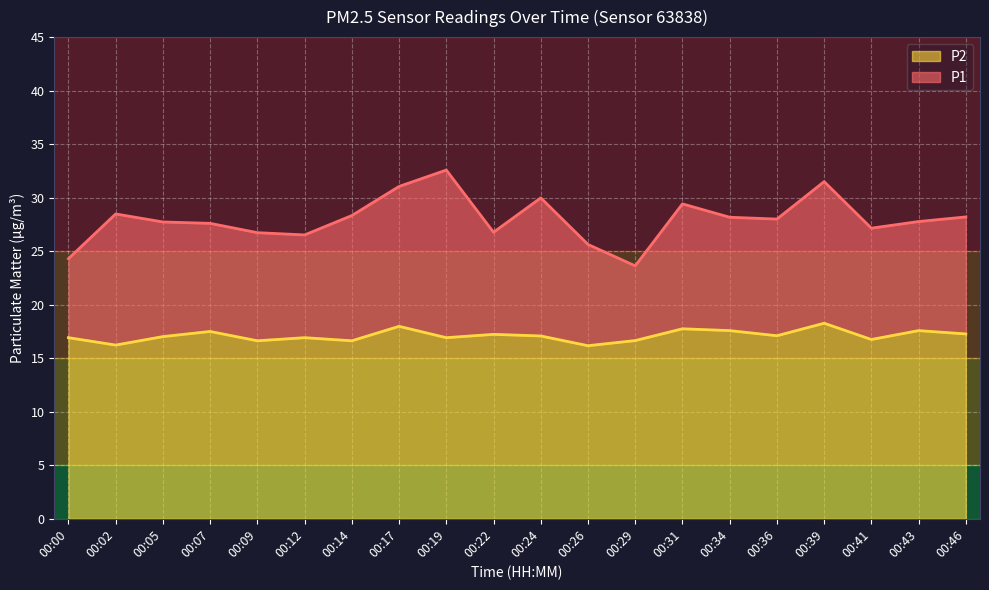

Which series changed the most between 00:26 and 00:34?

P1